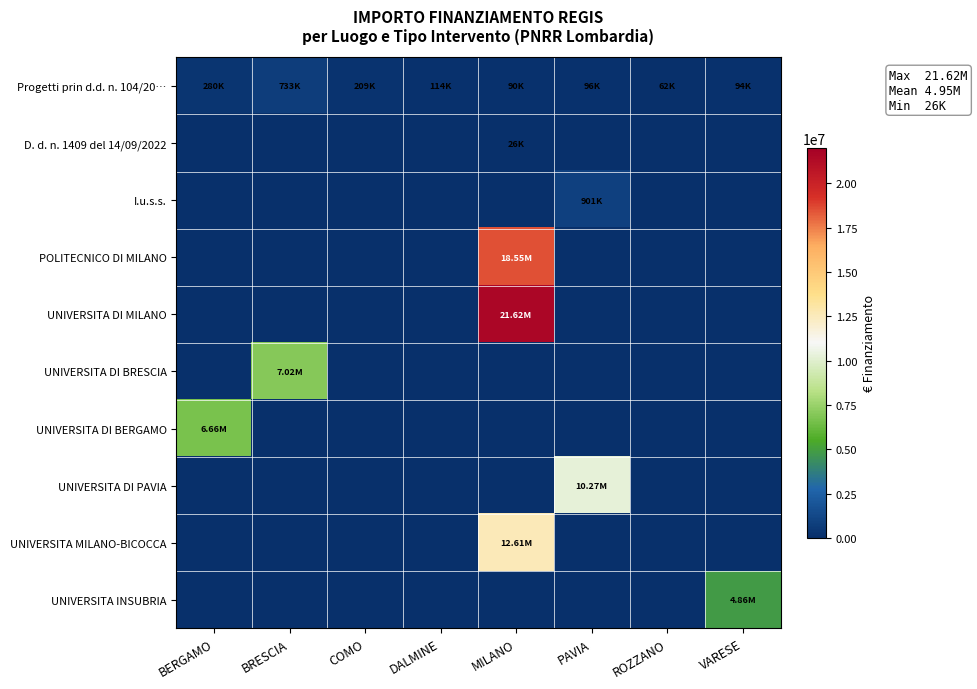

Which has a higher value, PAVIA or BERGAMO?

BERGAMO